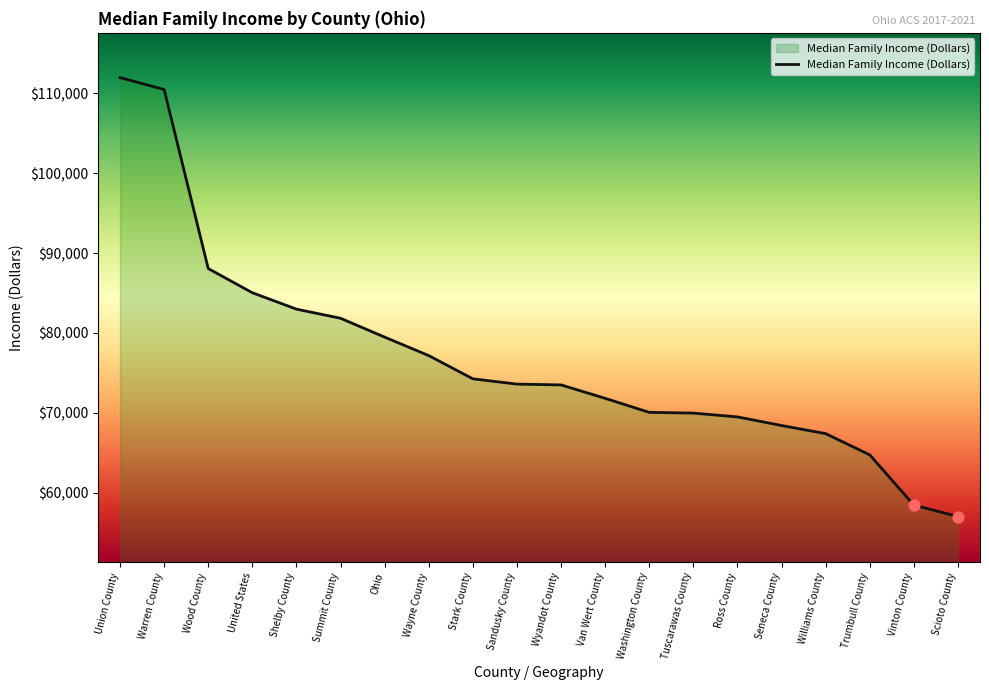

What is the change in value from Van Wert County to Ross County?

-2327